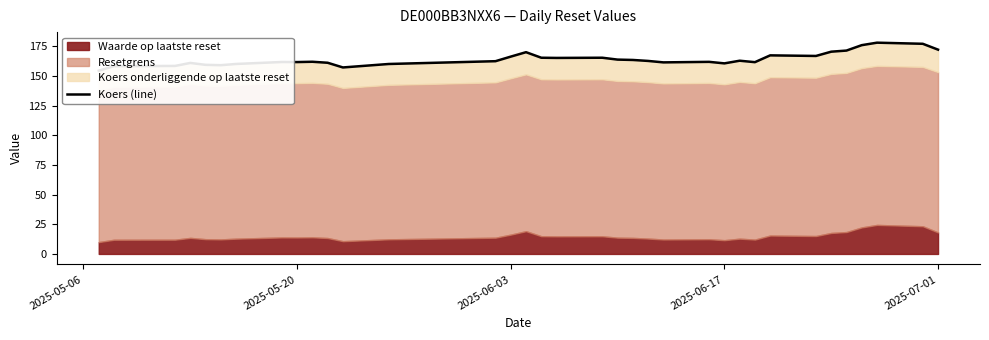

How many interior local valleys (lower than both neighbors) does the data have?

8